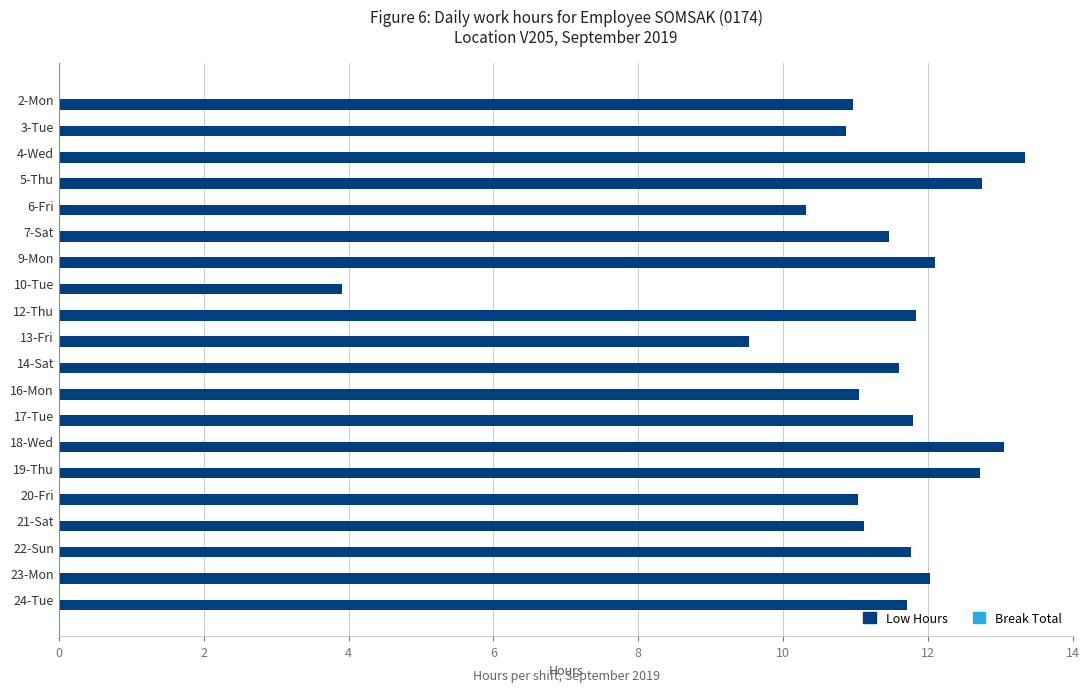

The chart shows a value of 16.1 at 21-Sat. True or false?

False